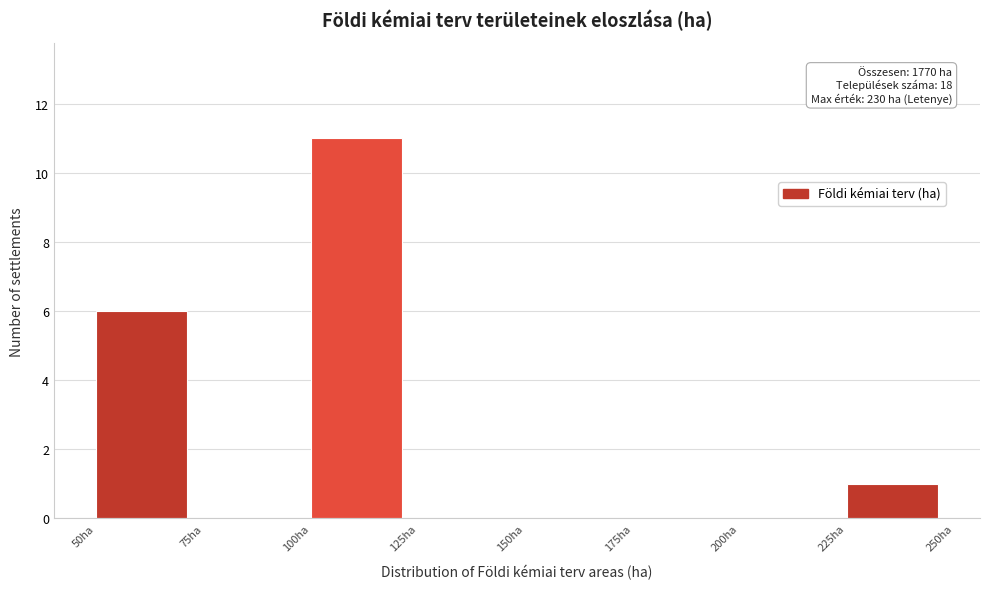

Which range on the x-axis has the tallest bar?

100 to 125